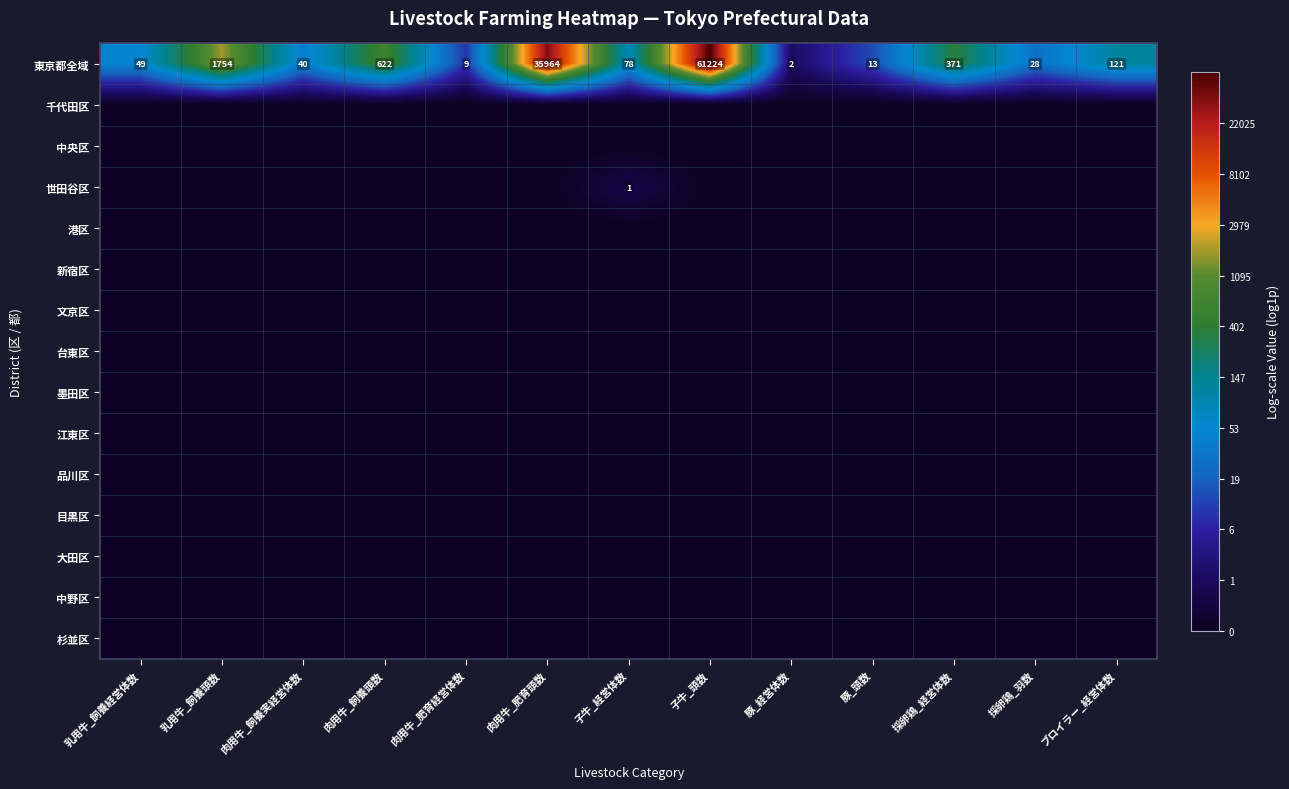

Rank the categories by 東京都全域 value from lowest to highest.

豚_経営体数, 肉用牛_肥育経営体数, 豚_頭数, 採卵鶏_羽数, 肉用牛_飼養実経営体数, 乳用牛_飼養経営体数, 子牛_経営体数, ブロイラー_経営体数, 採卵鶏_経営体数, 肉用牛_飼養頭数, 乳用牛_飼養頭数, 肉用牛_肥育頭数, 子牛_頭数